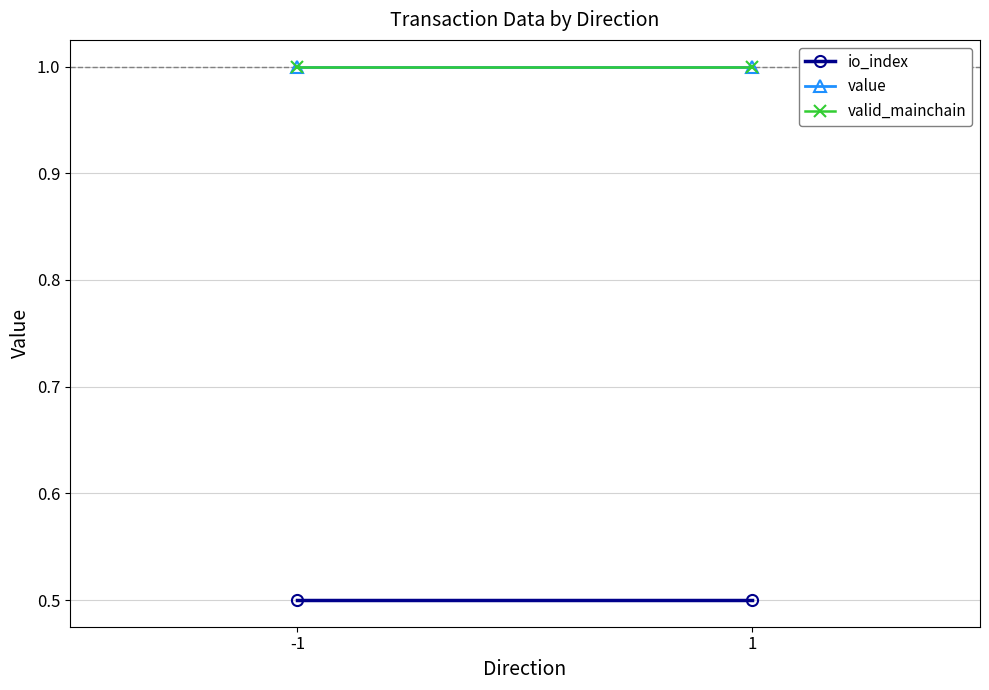

What are all the series names shown in the legend?

io_index, value, valid_mainchain